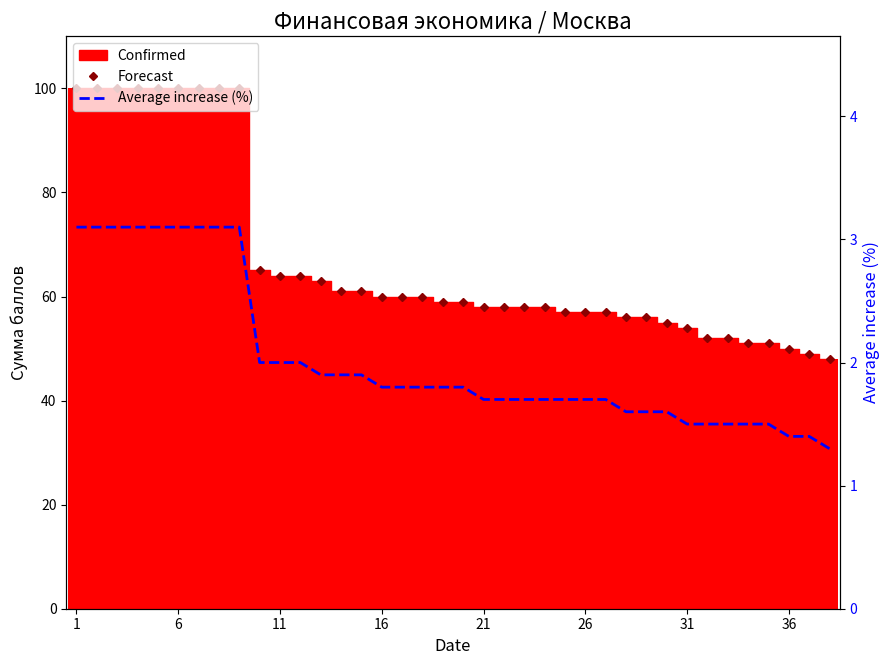

How many values in the Forecast series are below 59?

18